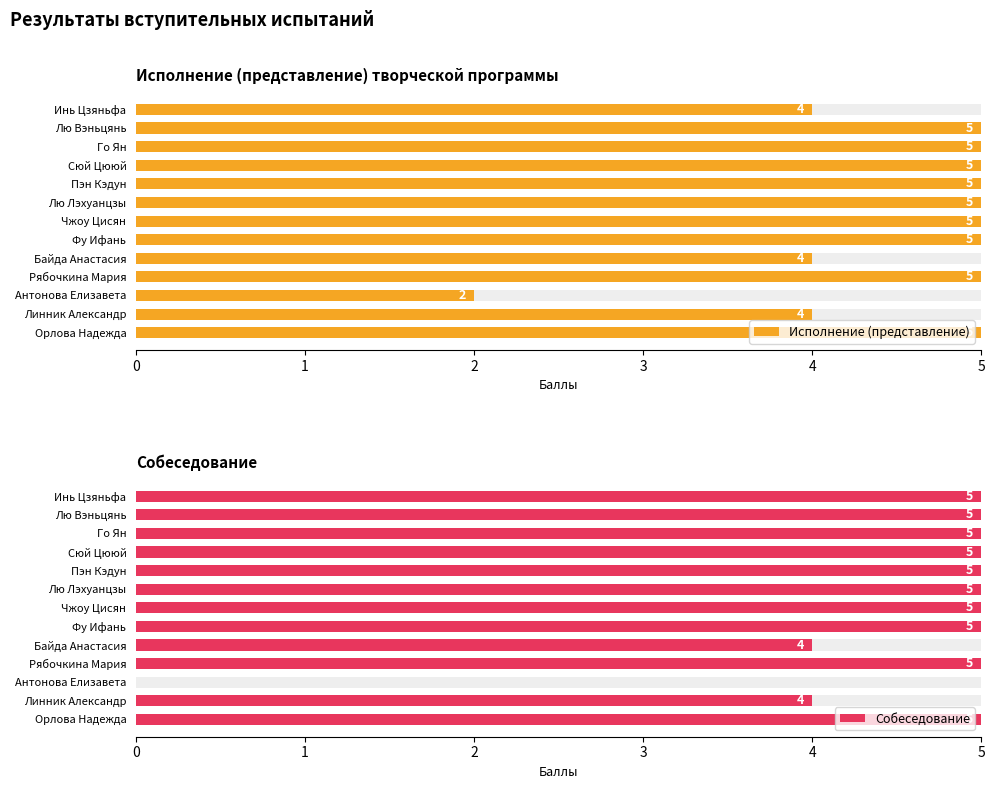

How many values in the Исполнение (представление) series are below 5?

4